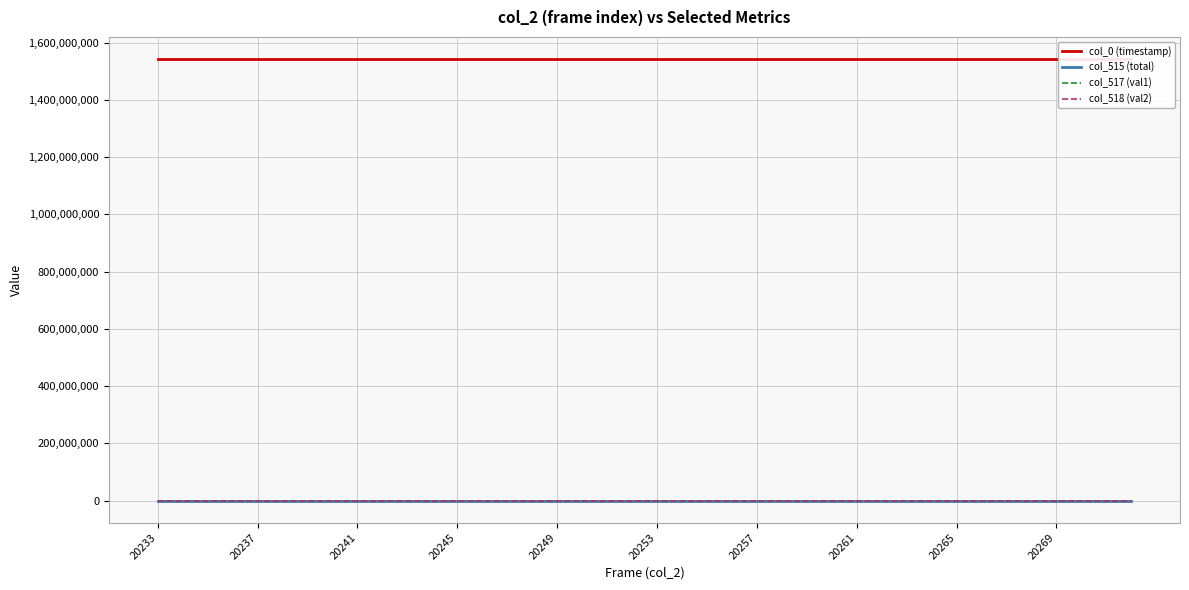

True or false: col_518 (val2) has a value of 61563.8 at 26.

False